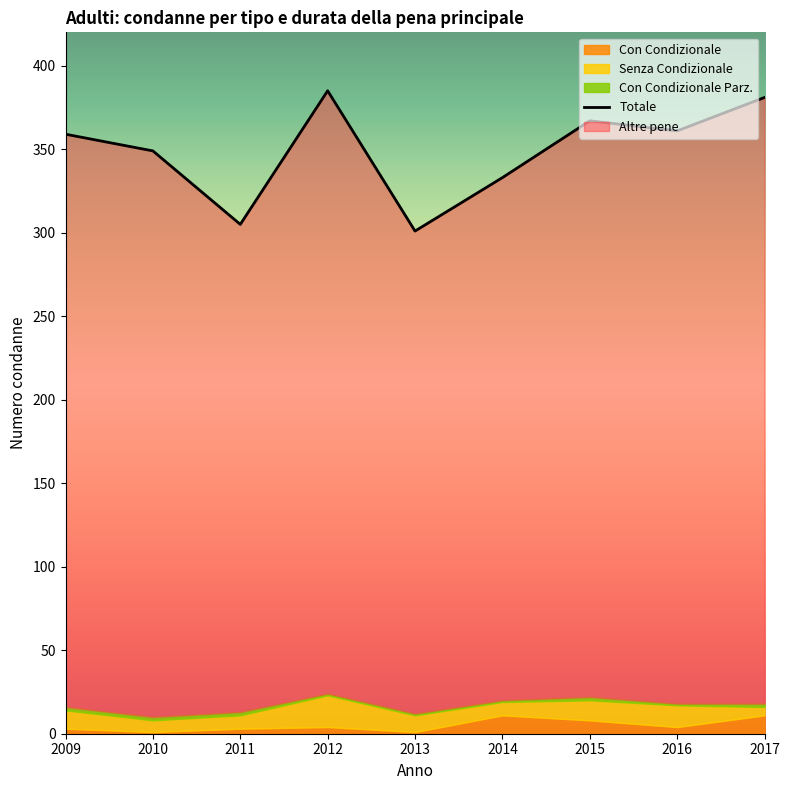

Rank the categories by value from highest to lowest.

2012, 2017, 2015, 2016, 2009, 2010, 2014, 2011, 2013